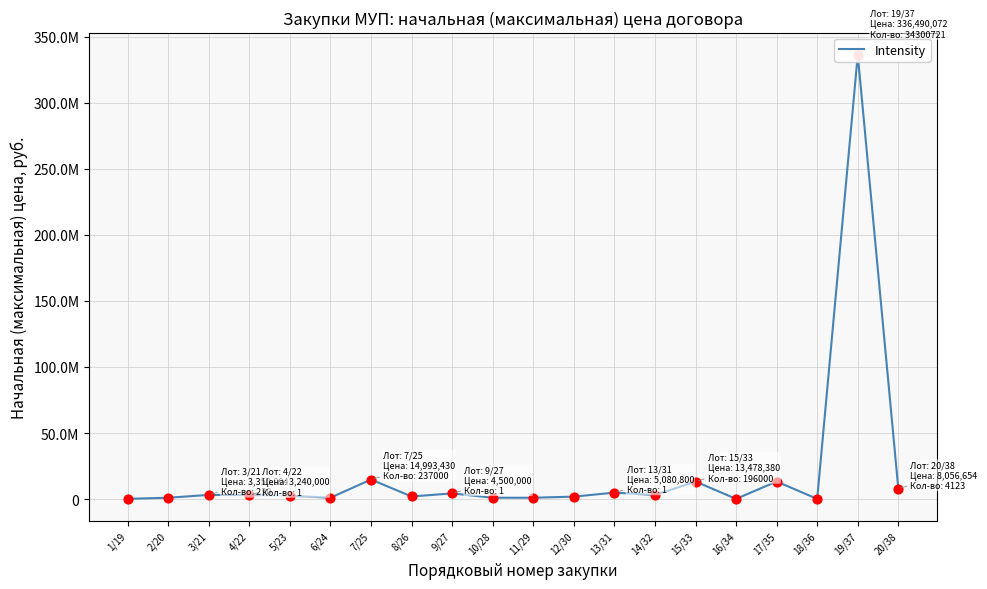

What is the change in value from 5/23 to 8/26?

-517517.6